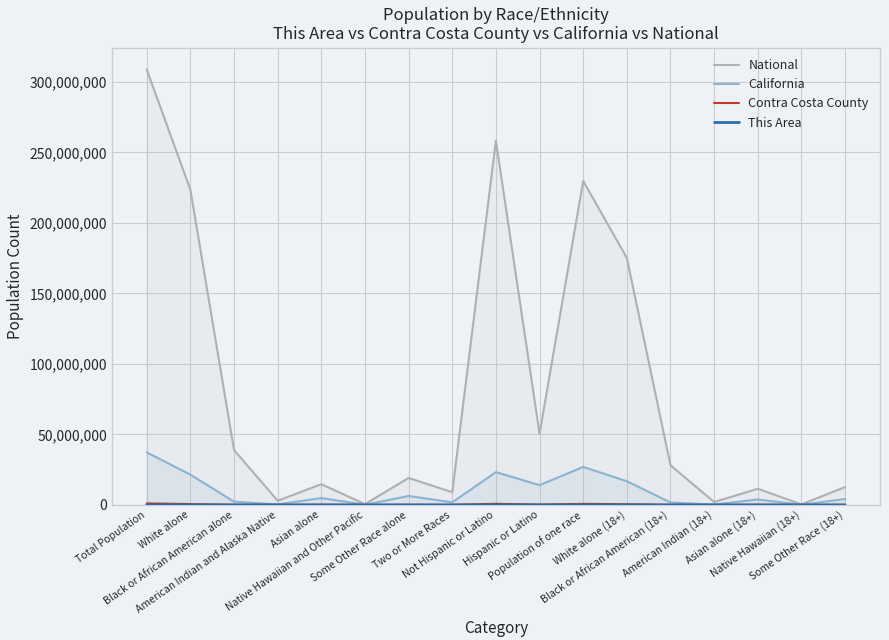

In This Area, how many points are lower than both neighbors (excluding endpoints)?

6